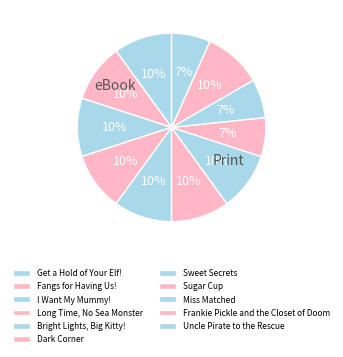

Count the number of slices in the pie.

11